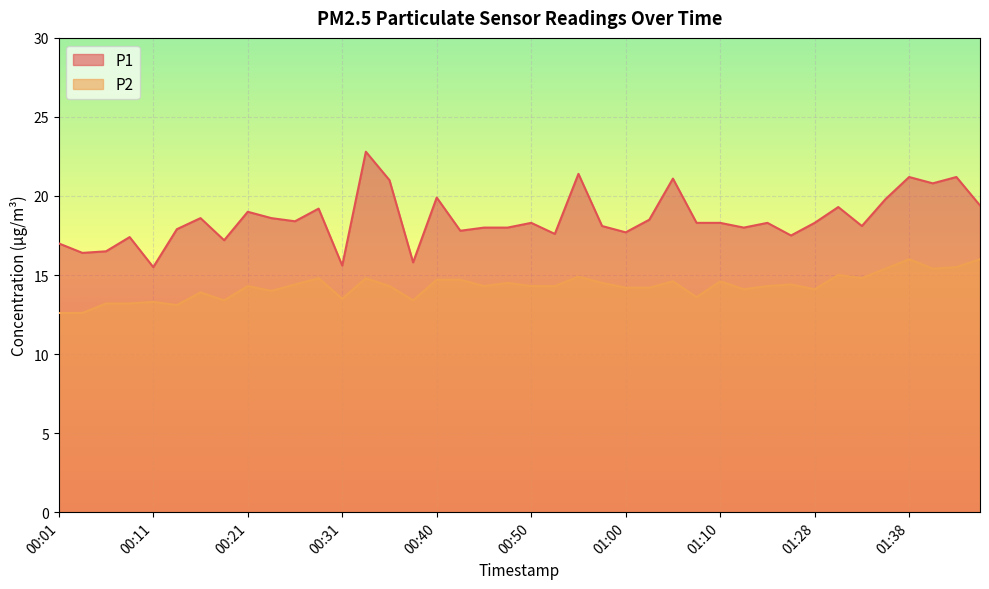

True or false: P2 and P1 cross at least once.

False